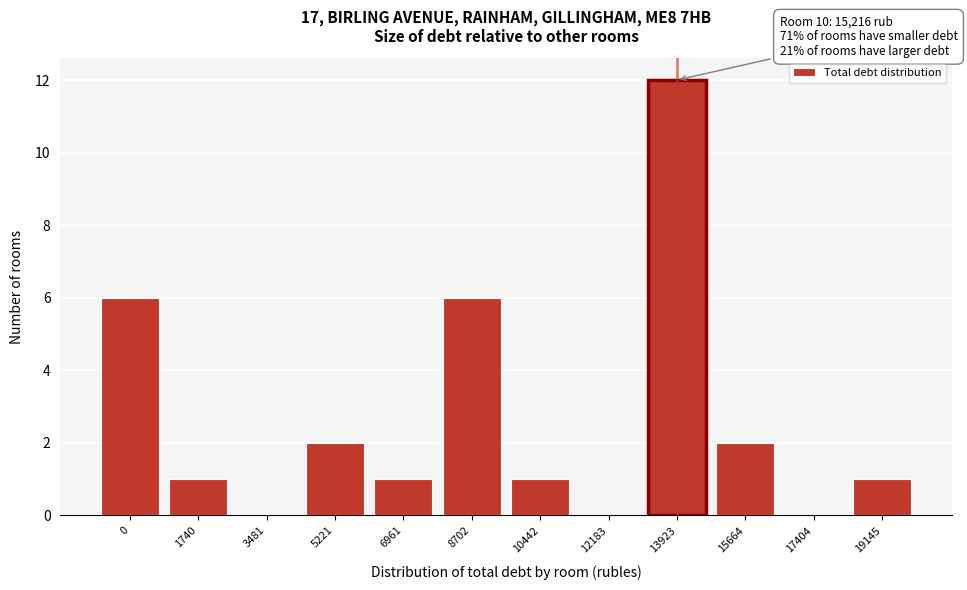

Reading left to right, what are all the values shown in this chart?

0=6	1740=1	3481=0	5221=2	6961=1	8702=6	10442=1	12183=0	13923=12	15664=2	17404=0	19145=1